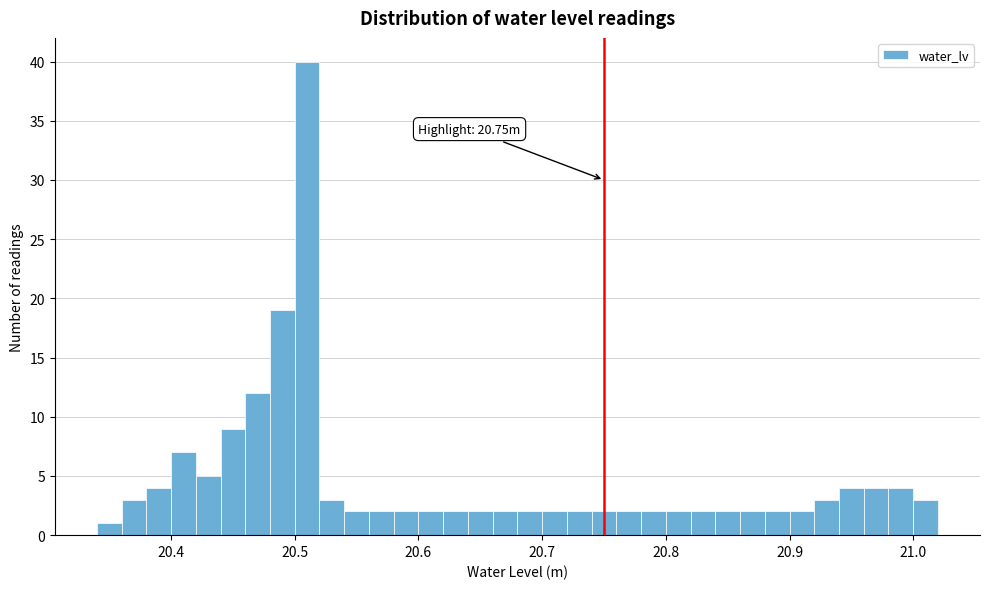

Around what value on the x-axis is the tallest bar? Give the approximate position of its centre, as read against the axis.

20.51